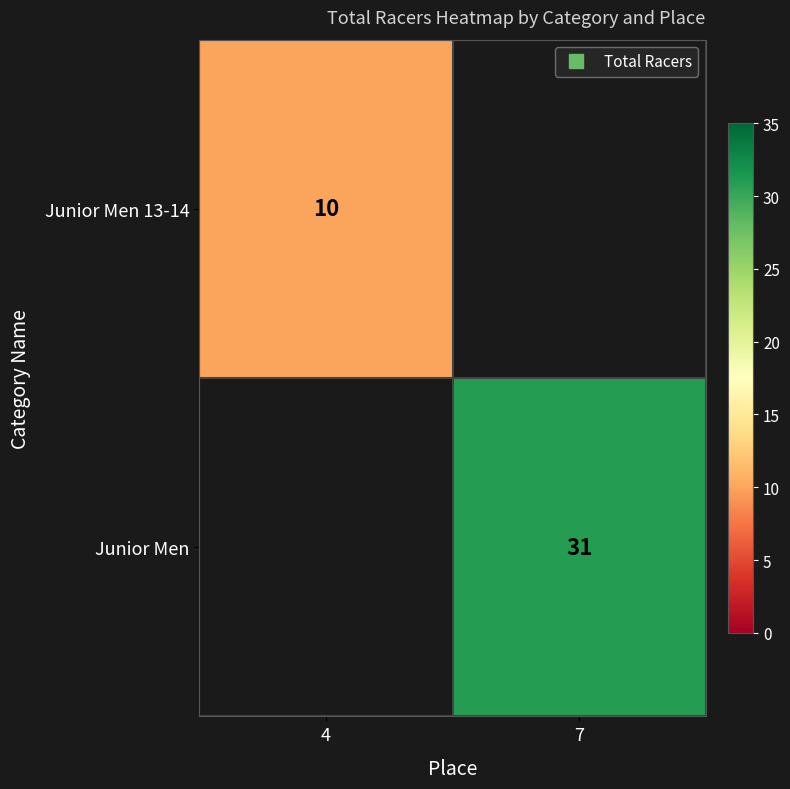

The Junior Men 13-14 series shows 10.0 at 4. True or false?

True